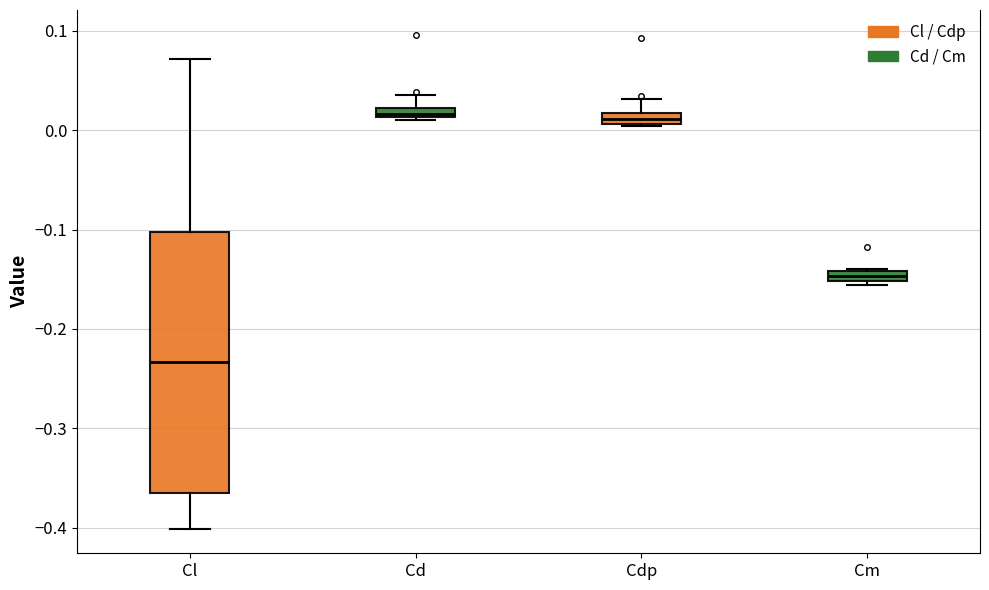

Comparing the boxes themselves (not the whiskers), which one is the tallest?

Cl